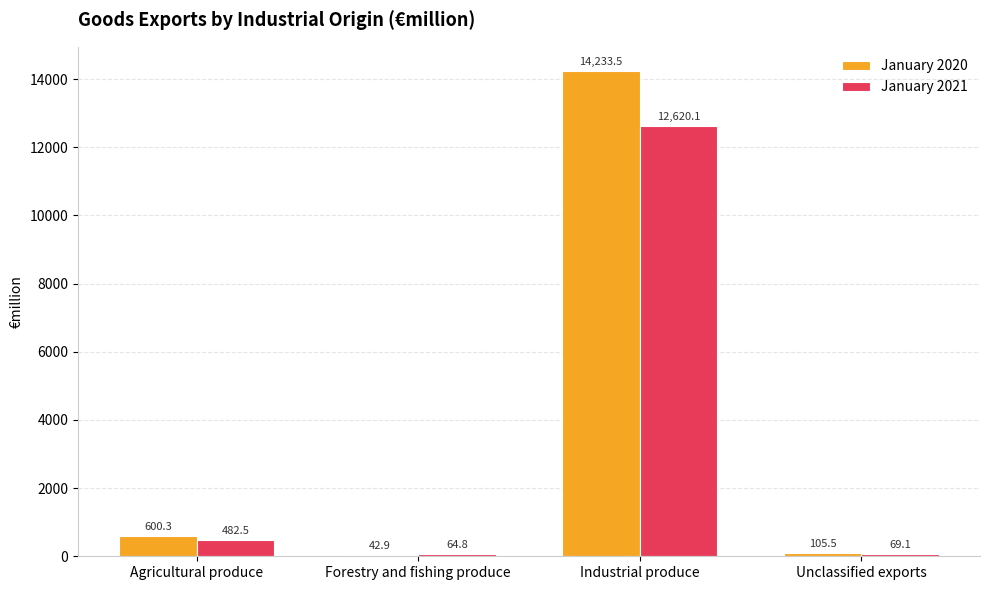

What is the sum of the January 2020 values at Forestry and fishing produce and Agricultural produce?

643.2